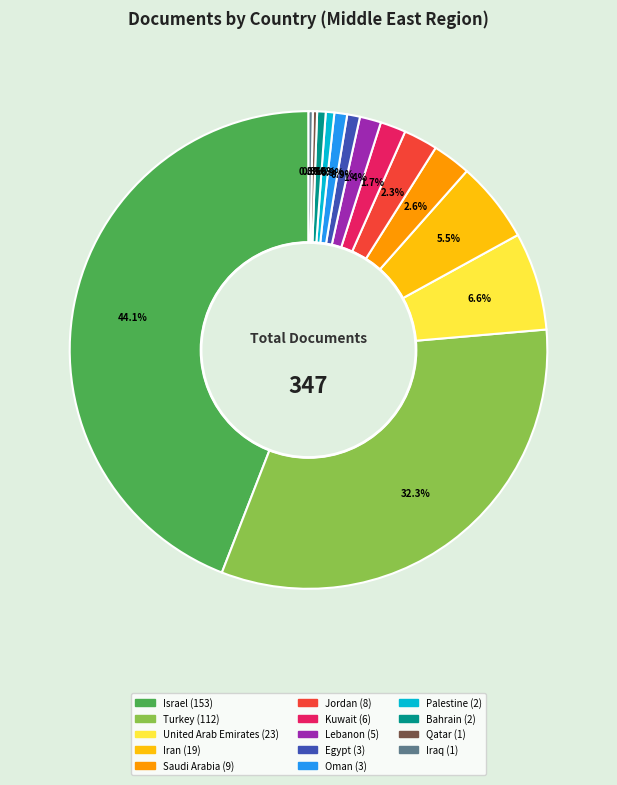

To the nearest percent, what percentage of the pie is Bahrain?

1%